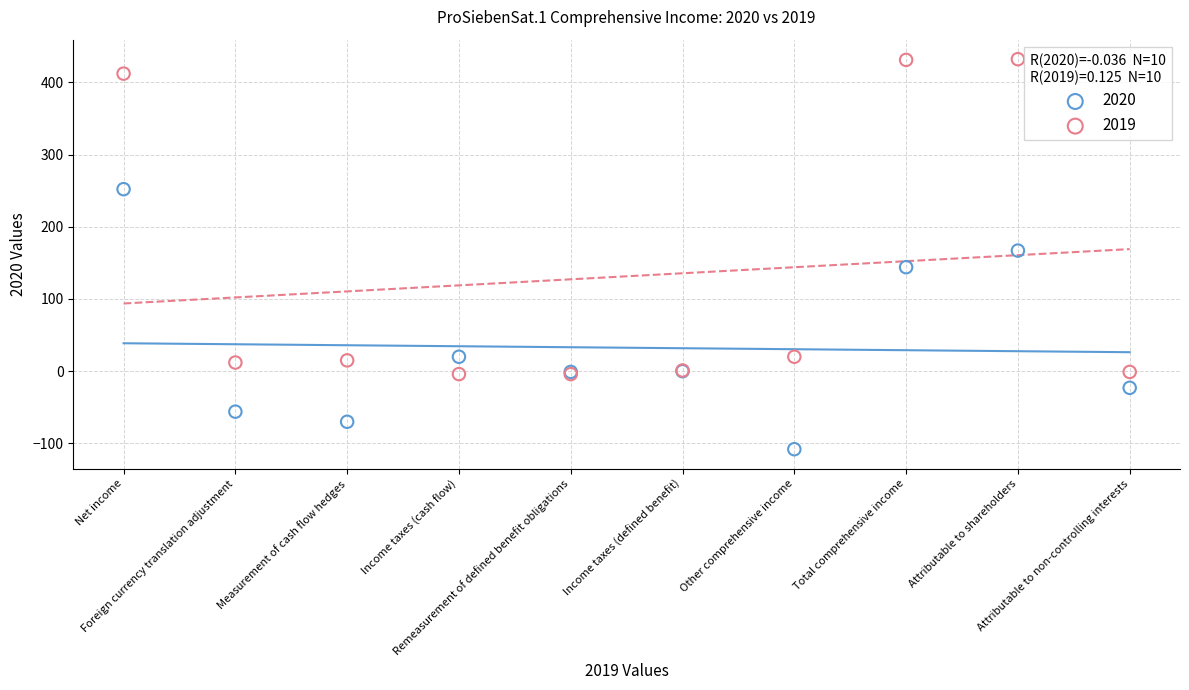

Which series has the largest Y range (max minus min)?

2019